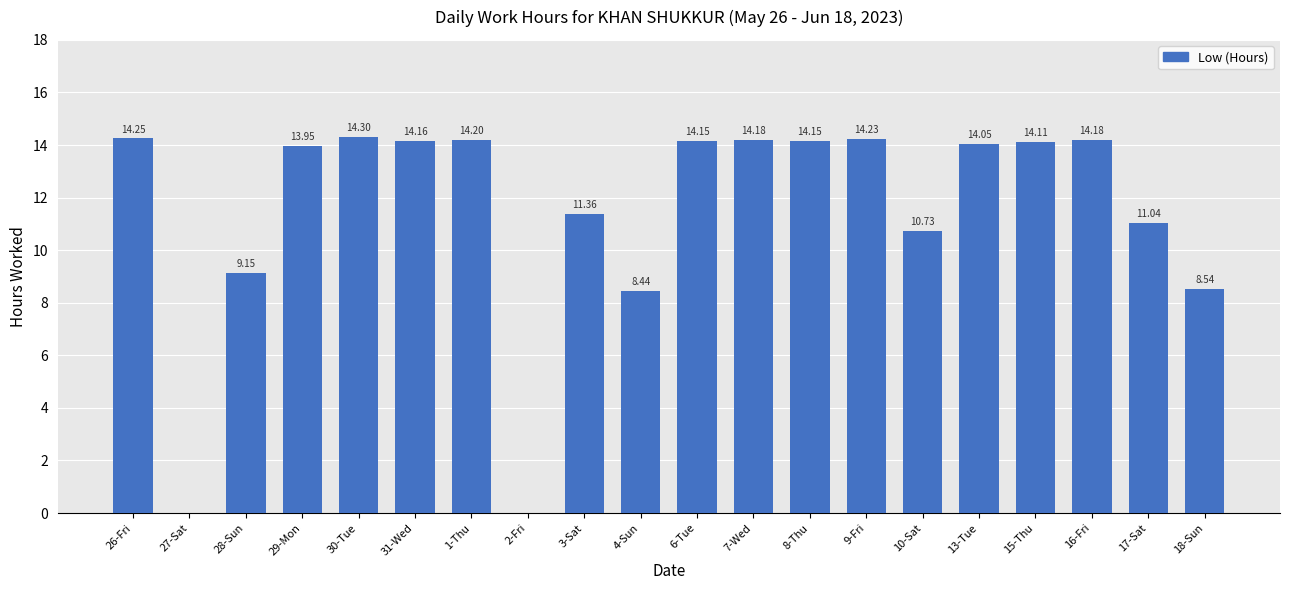

Which has a higher value, 31-Wed or 15-Thu?

31-Wed